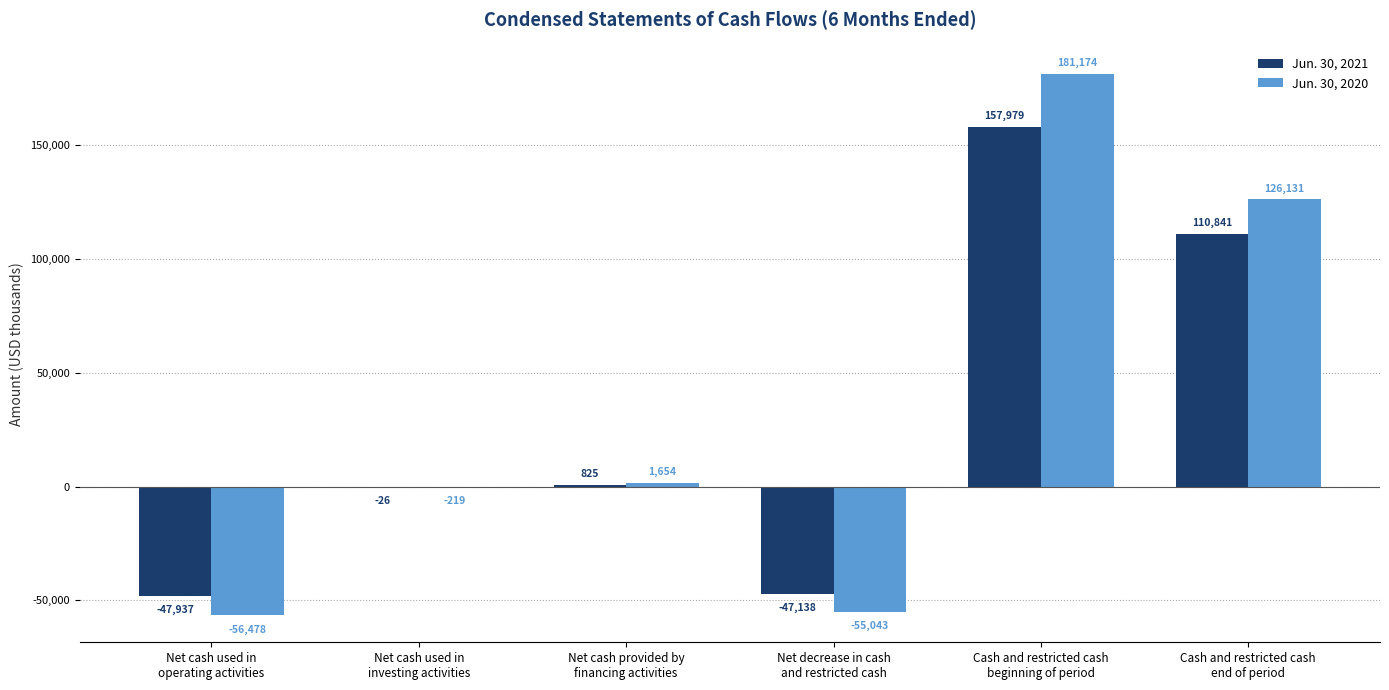

How many categories are shown in the chart?

6